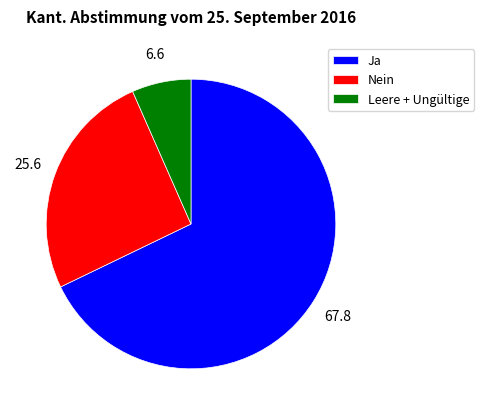

Approximately how many times larger is the value at Ja compared to Leere + Ungültige?

10.3